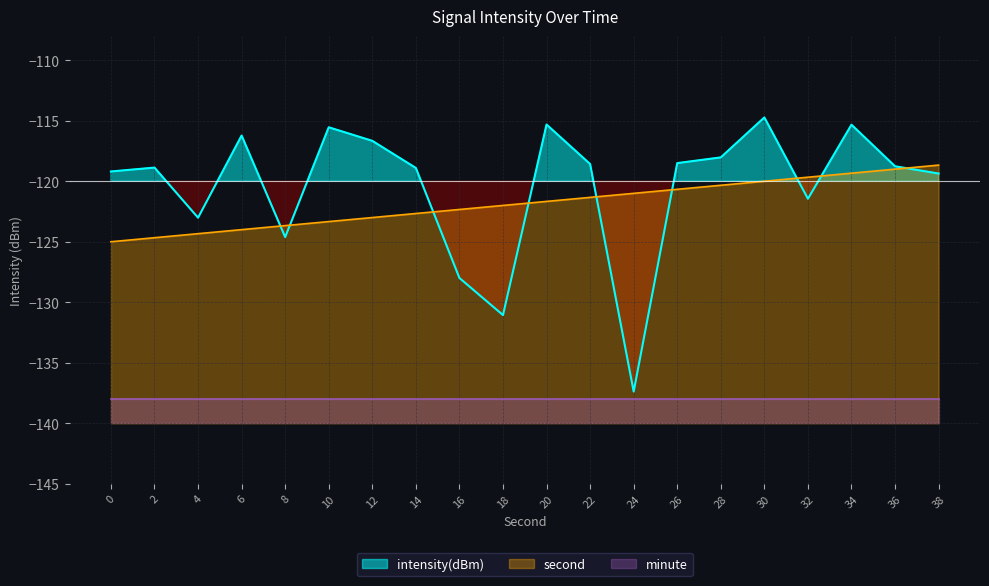

What is the value of the second point at the 2nd from the left?

-124.7